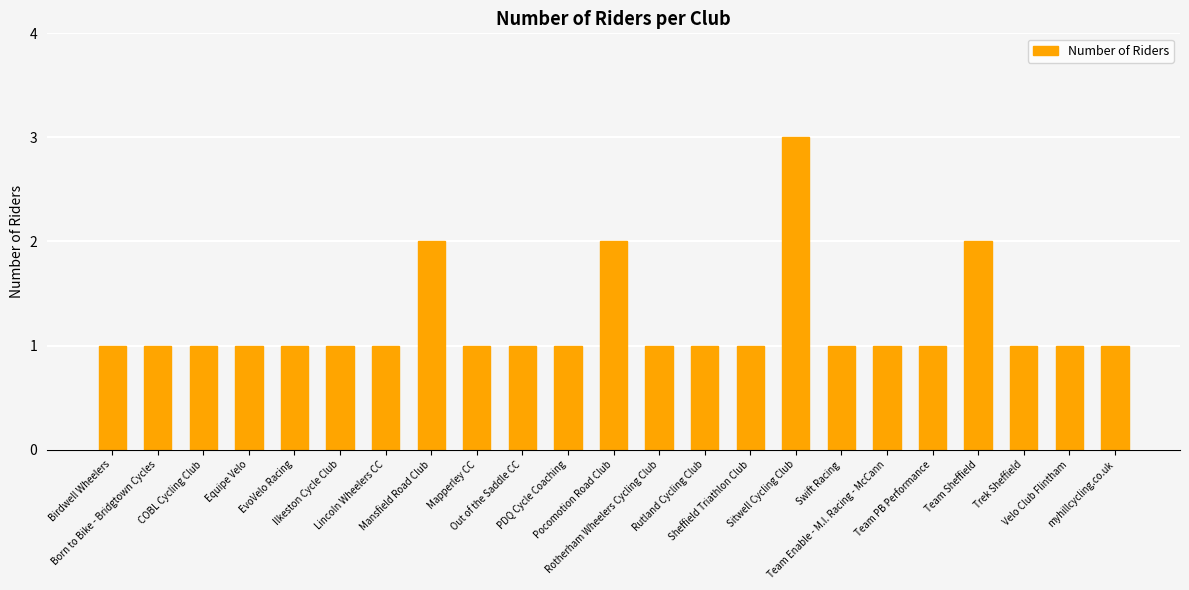

How many values are between 1 and 2?

22